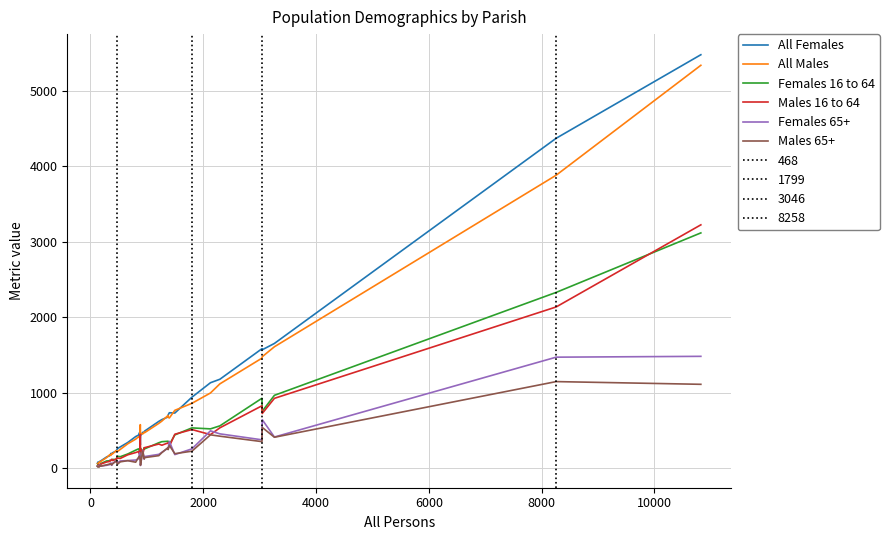

List the series in order of their peak value, highest first.

All Females, All Males, Males 16 to 64, Females 16 to 64, Females 65+, Males 65+